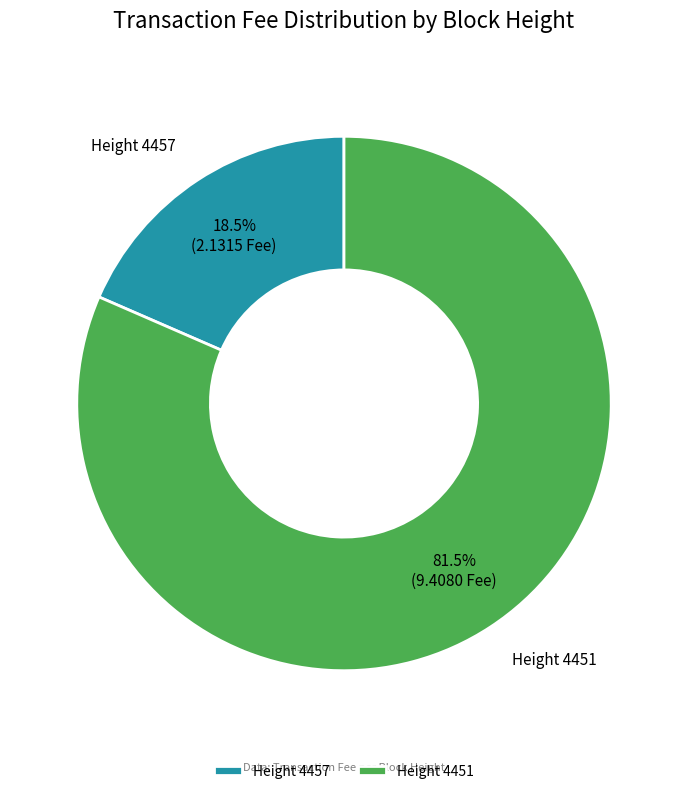

Which has a higher value, Height 4457 or Height 4451?

Height 4451